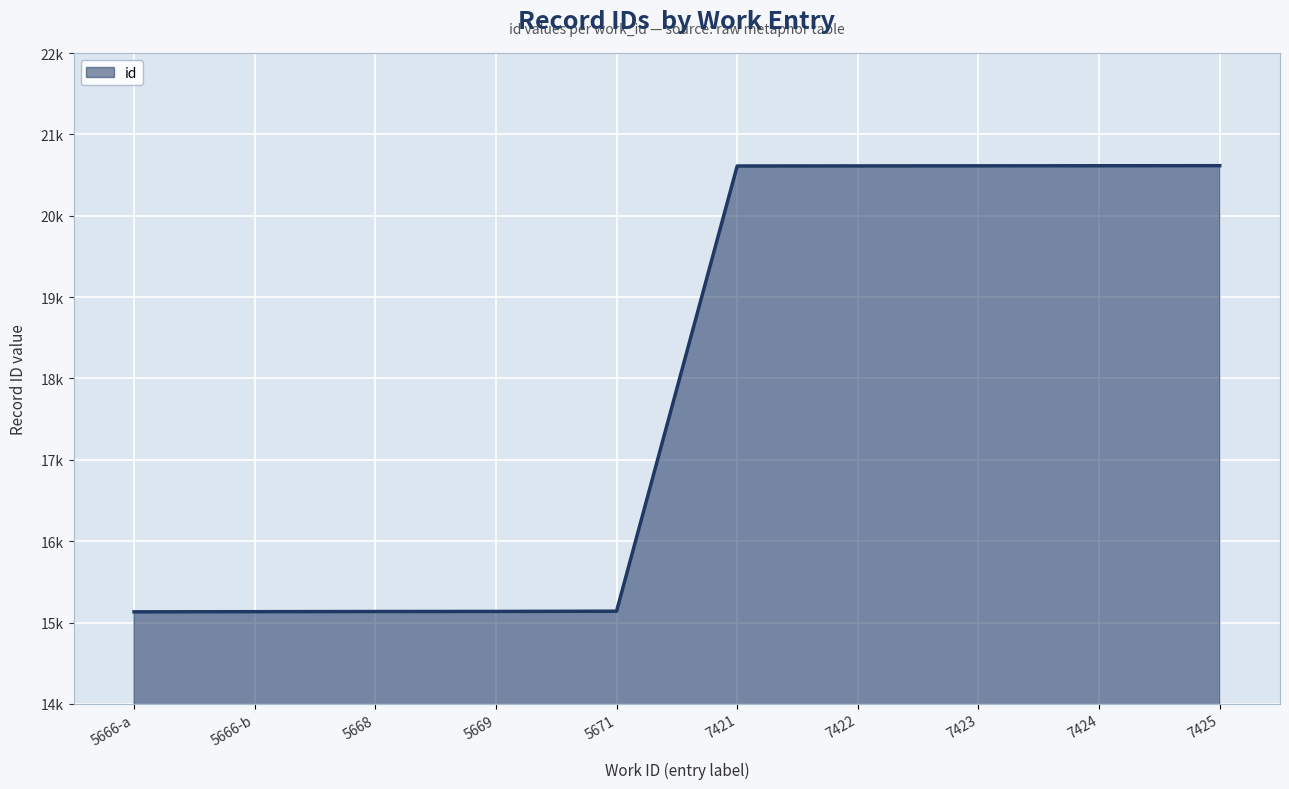

Does the chart display data point markers on the line(s)?

No